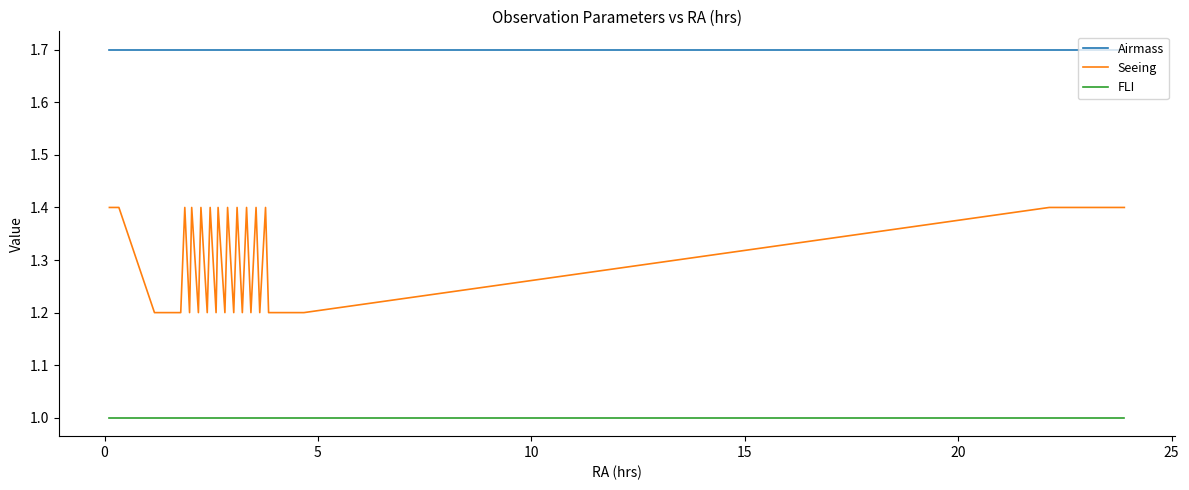

Which series has the largest total across all categories?

Airmass